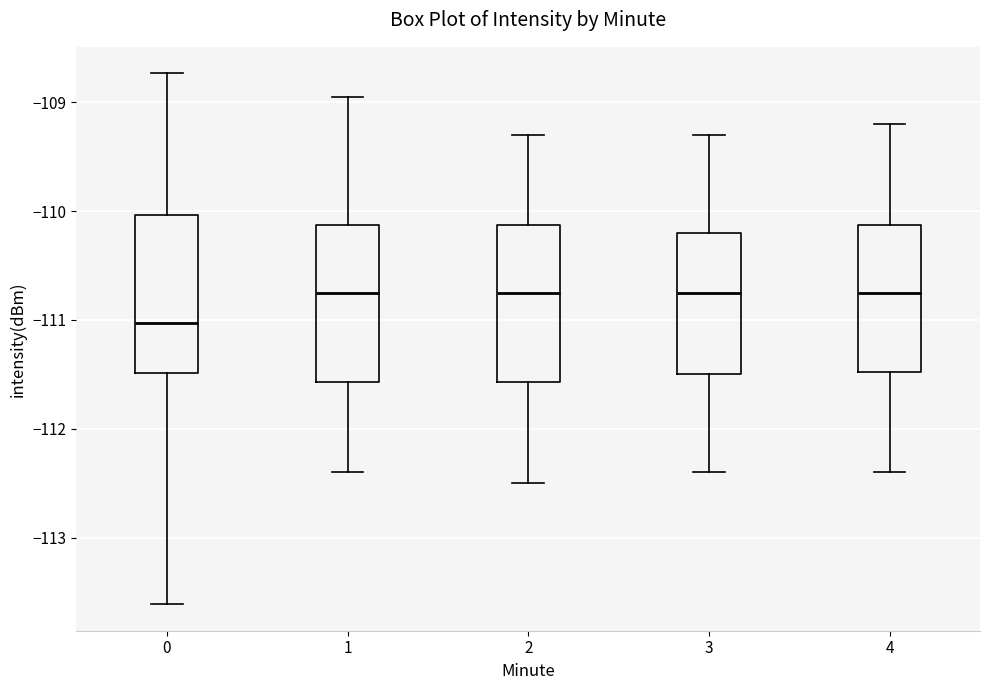

Where does the median line of the box at x = 1 sit on the y-axis? The values are not printed on the chart, so give them approximately, as read against the axis.

-110.8